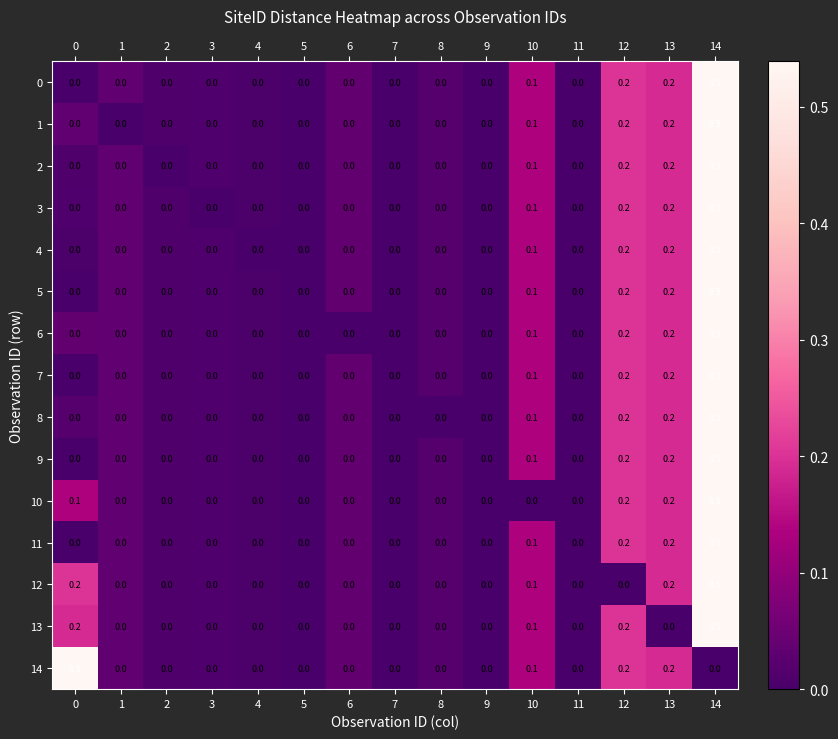

Is it true that 5 equals 0.0 at 2?

True